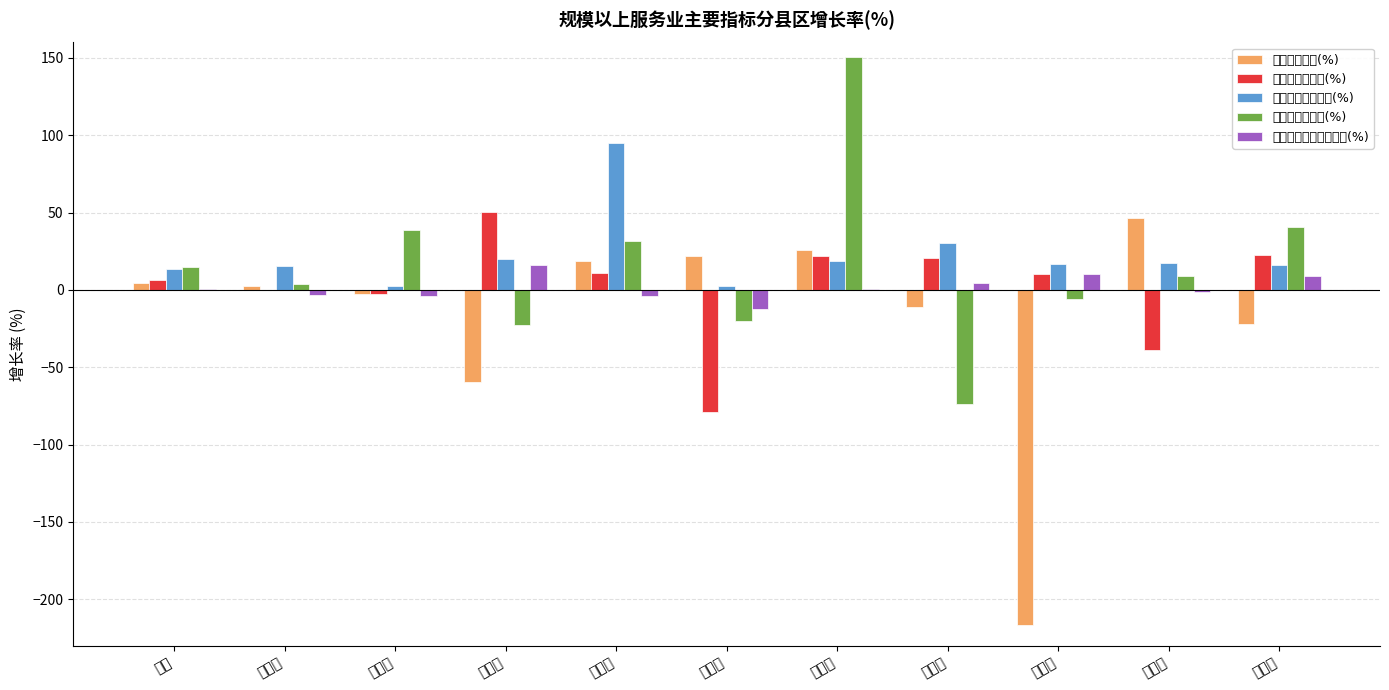

Reading right to left, what are all the values shown in this chart?

利润总额增长(%): 开发区=-21.9	吴川市=46.6	雷州市=-216.7	廉江市=-11.0	徐闻县=26.1	遂溪县=22.0	麻章区=18.9	坡头区=-59.3	霞山区=-2.9	赤坎区=2.6	总计=4.3
所得税费用增长(%): 开发区=22.7	吴川市=-38.8	雷州市=10.3	廉江市=20.5	徐闻县=21.7	遂溪县=-79.2	麻章区=10.9	坡头区=50.3	霞山区=-2.4	赤坎区=0.2	总计=6.3
应付职工薪酬增长(%): 开发区=16.0	吴川市=17.4	雷州市=17.0	廉江市=30.5	徐闻县=18.5	遂溪县=2.5	麻章区=94.7	坡头区=19.9	霞山区=2.6	赤坎区=15.4	总计=13.3
应交增值税增长(%): 开发区=40.4	吴川市=9.2	雷州市=-6.0	廉江市=-73.9	徐闻县=150.6	遂溪县=-19.9	麻章区=31.9	坡头区=-22.9	霞山区=38.6	赤坎区=4.1	总计=14.9
从业人员平均人数增长(%): 开发区=8.8	吴川市=-1.3	雷州市=10.2	廉江市=4.3	徐闻县=0.5	遂溪县=-12.5	麻章区=-4.1	坡头区=16.1	霞山区=-3.7	赤坎区=-3.1	总计=0.5